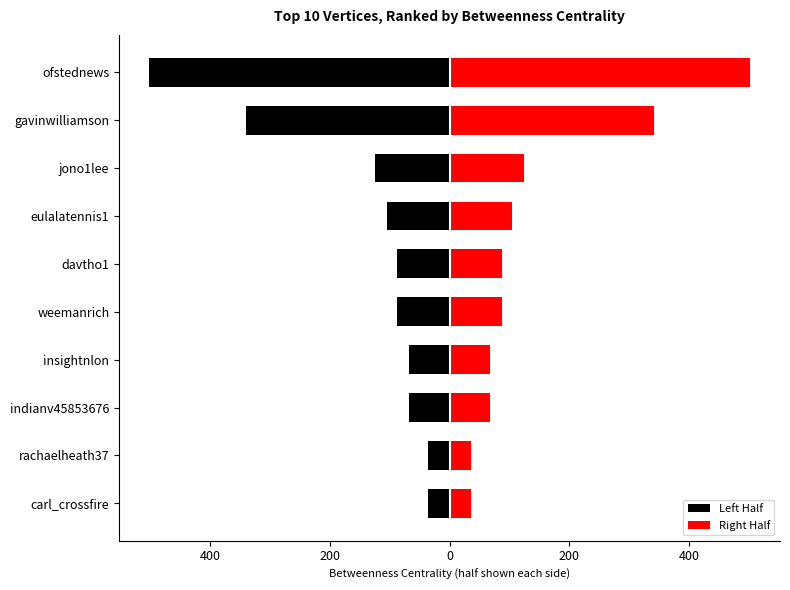

What is the average value of the Right Half series?

145.3